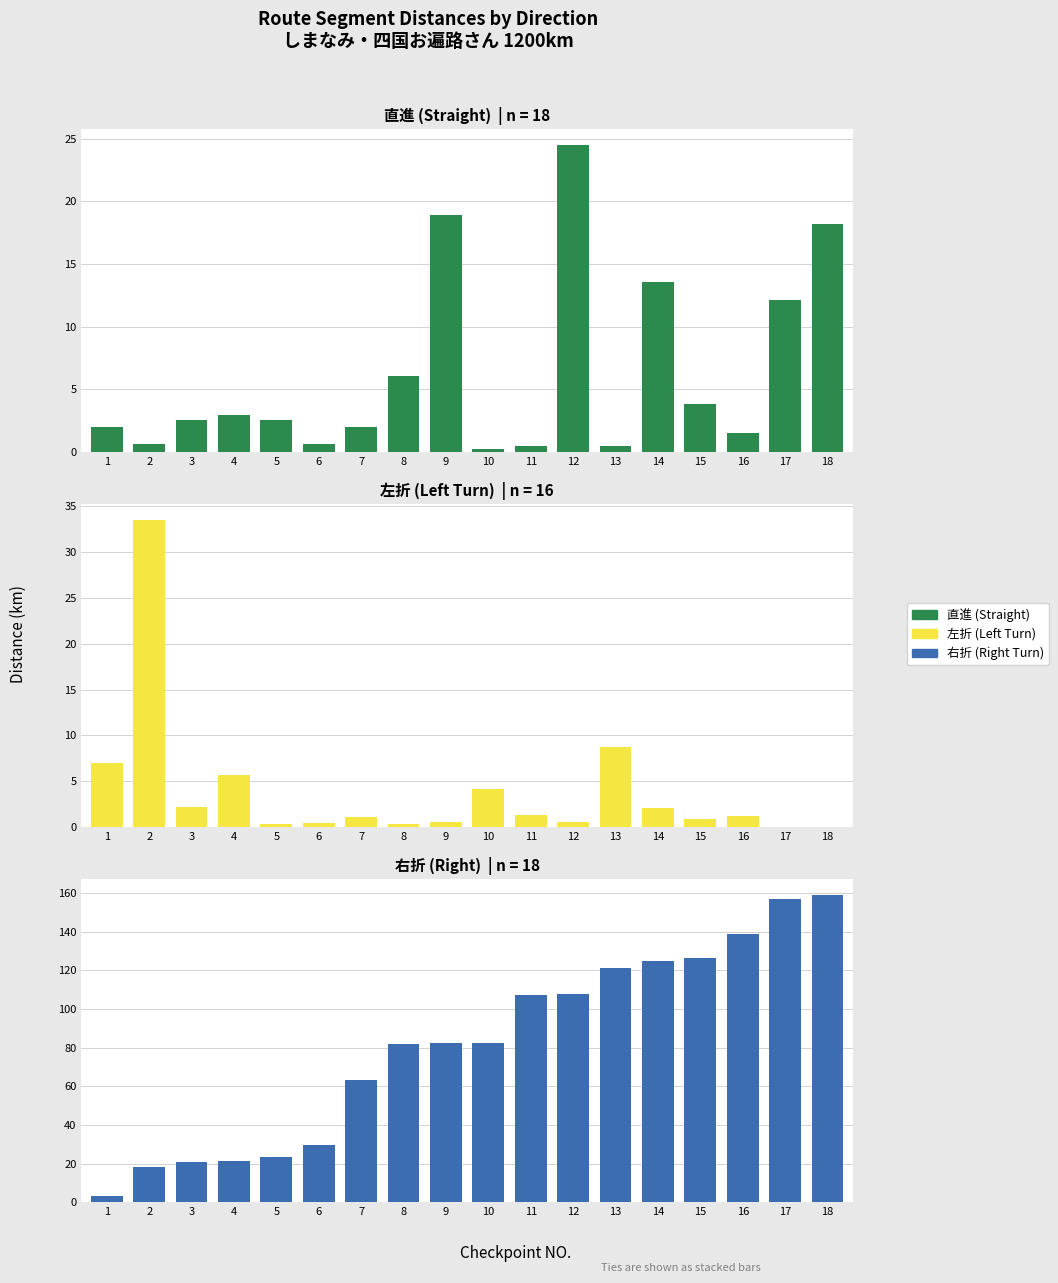

What are all the series names shown in the legend?

直進, 左折, 右折